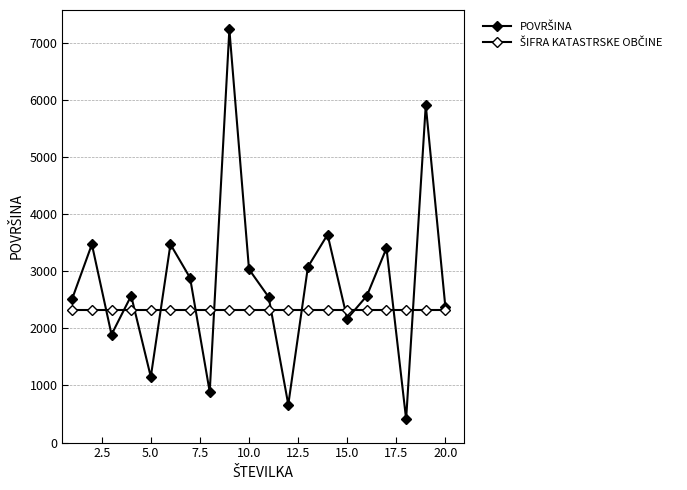

Which series has the largest range (max minus min)?

POVRŠINA